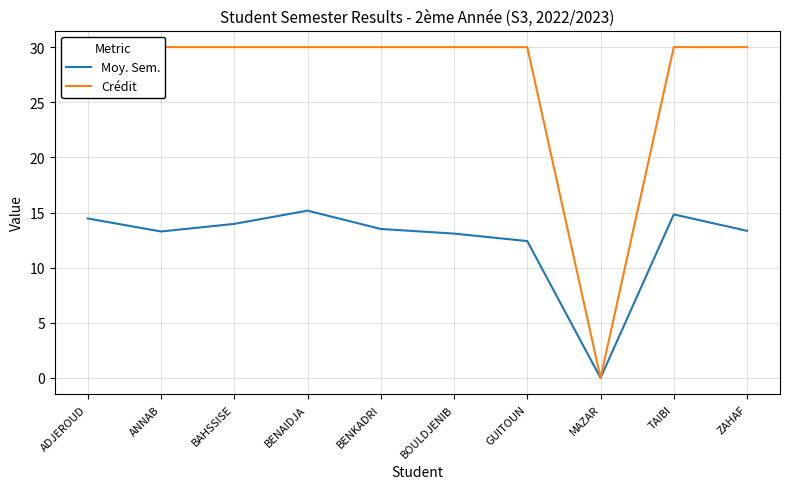

Which has a higher value, GUITOUN or BOULDJENIB?

BOULDJENIB